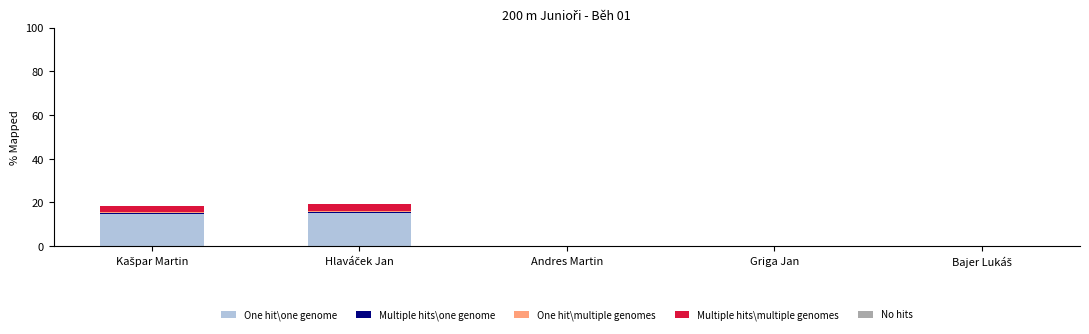

The One hit\one genome series shows 0.0 at Griga Jan. True or false?

True